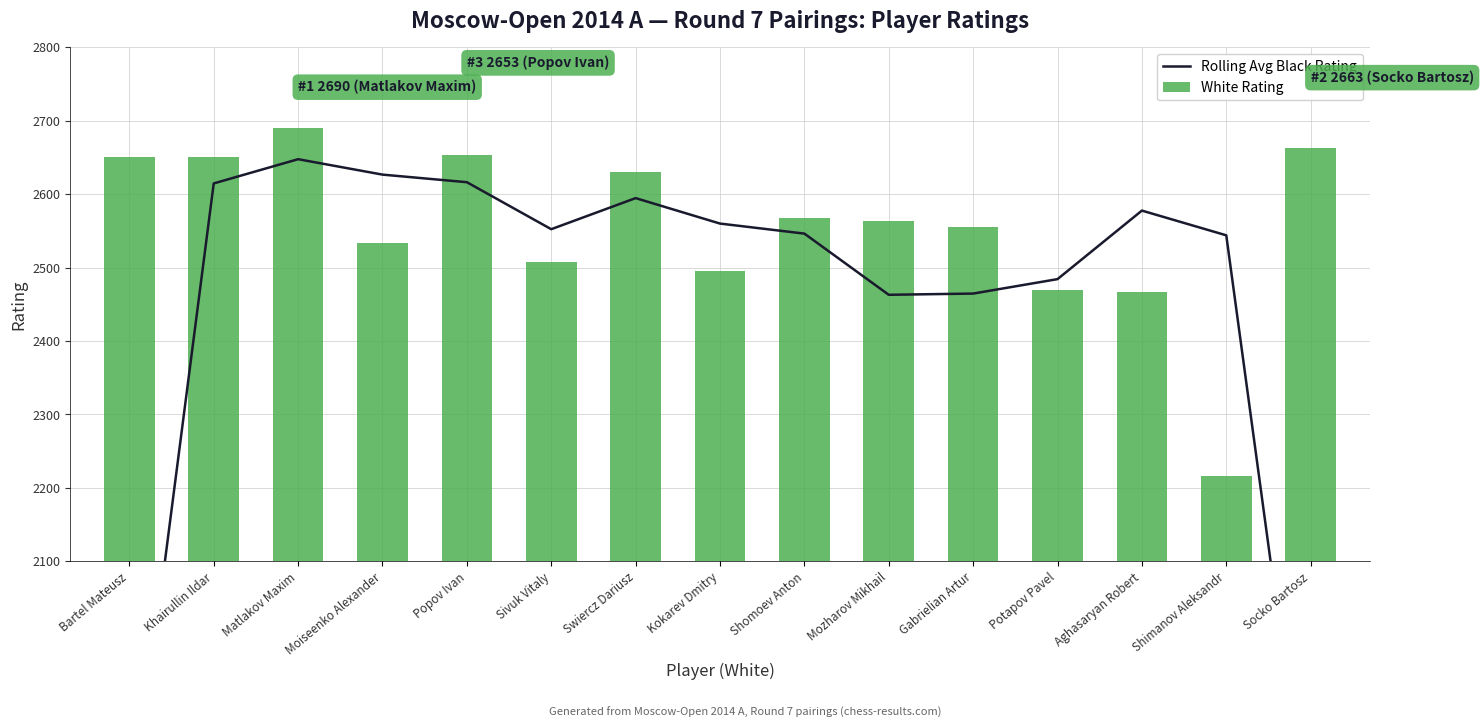

What position from the right is Socko Bartosz?

1